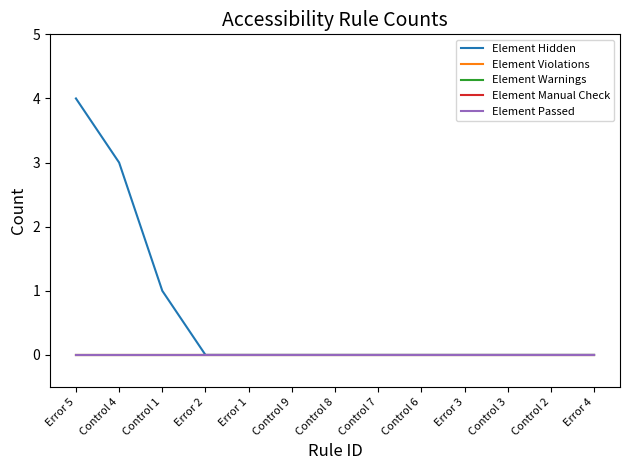

Reading left to right, list all the values displayed in this chart.

Element Hidden: 4	3	1	0	0	0	0	0	0	0	0	0	0
Element Violations: 0	0	0	0	0	0	0	0	0	0	0	0	0
Element Warnings: 0	0	0	0	0	0	0	0	0	0	0	0	0
Element Manual Check: 0	0	0	0	0	0	0	0	0	0	0	0	0
Element Passed: 0	0	0	0	0	0	0	0	0	0	0	0	0